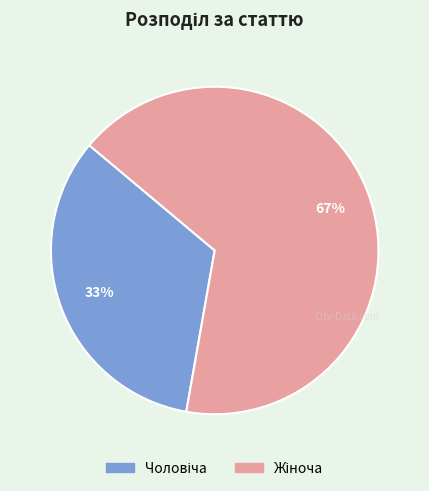

How many slices are in this pie chart?

2